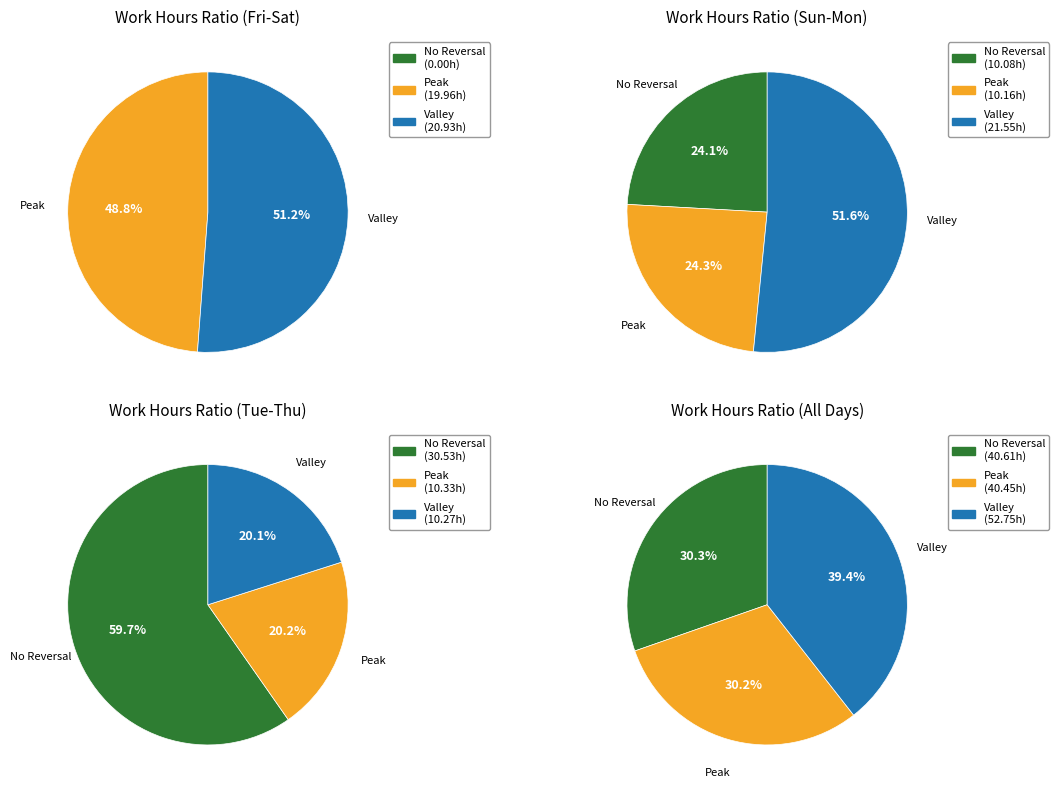

Is the sum of 9 and 4 greater than half?

No